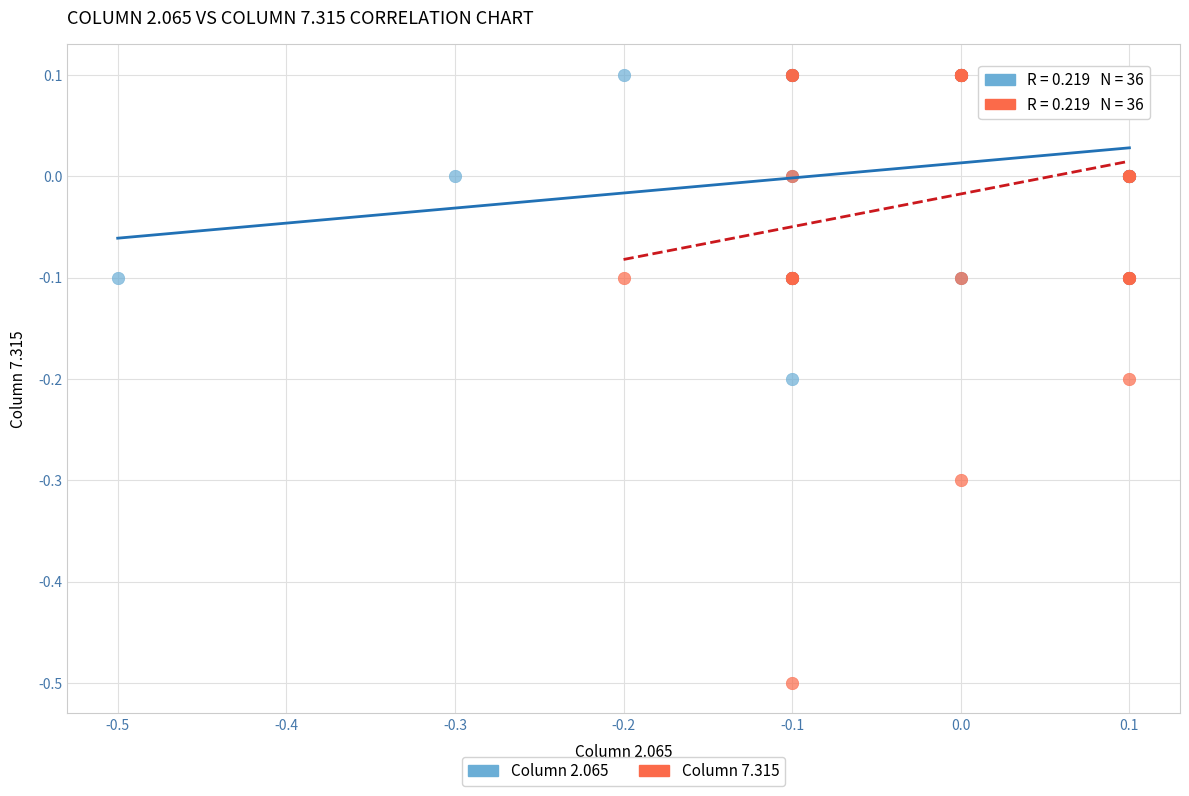

Which series has the widest spread of Y values?

Column 7.315